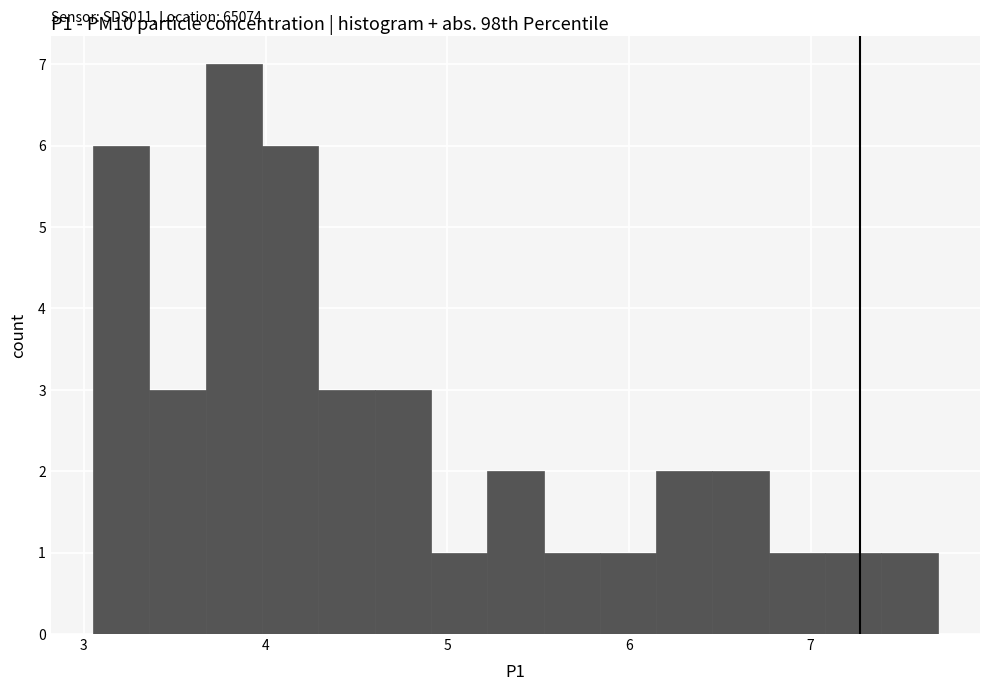

Read against the x-axis, roughly where is the centre of the tallest bar?

3.8